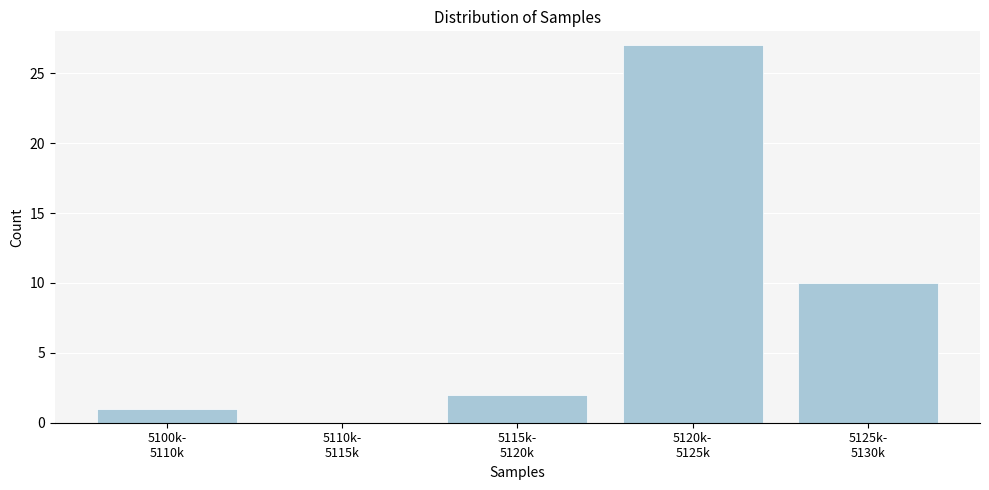

What is the sum of all values?

40